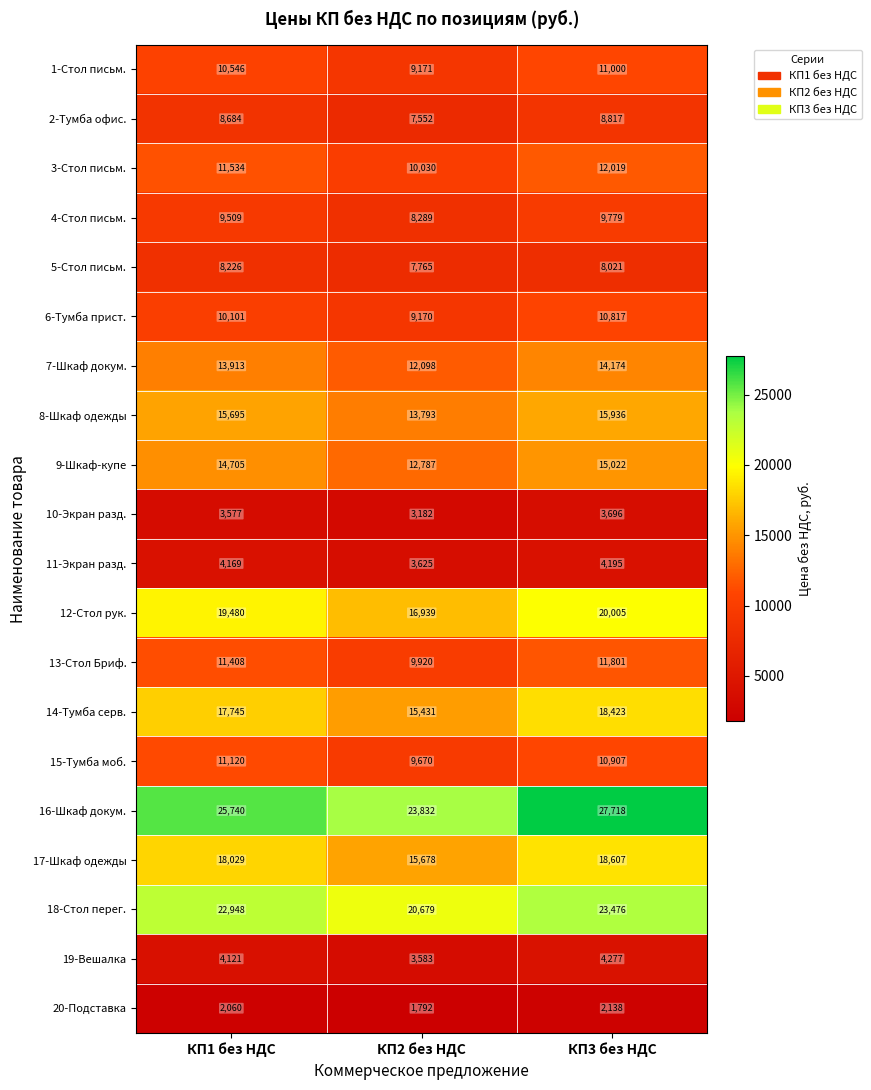

What is the minimum value shown in the chart?

1792